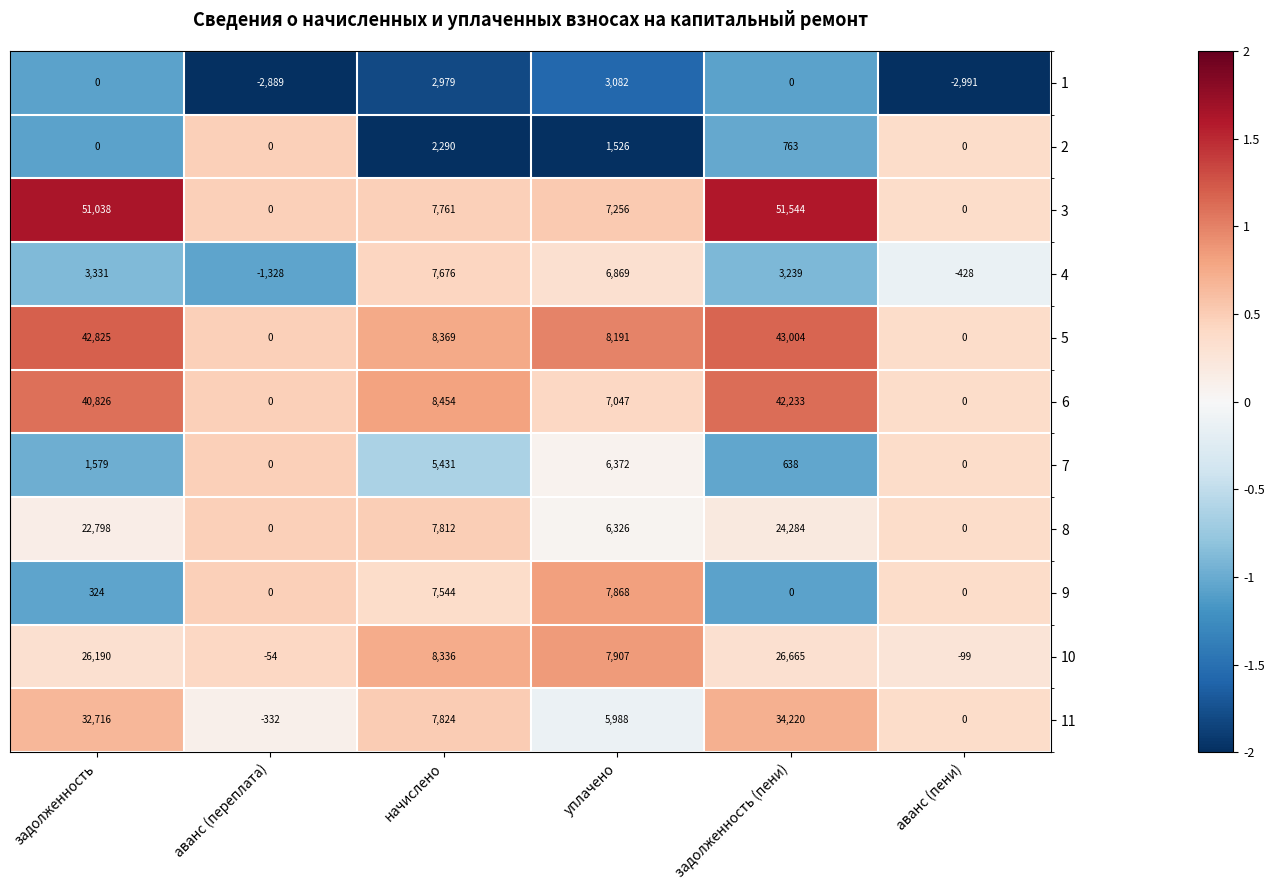

Where is 5 nearest to the value 21502?

начислено